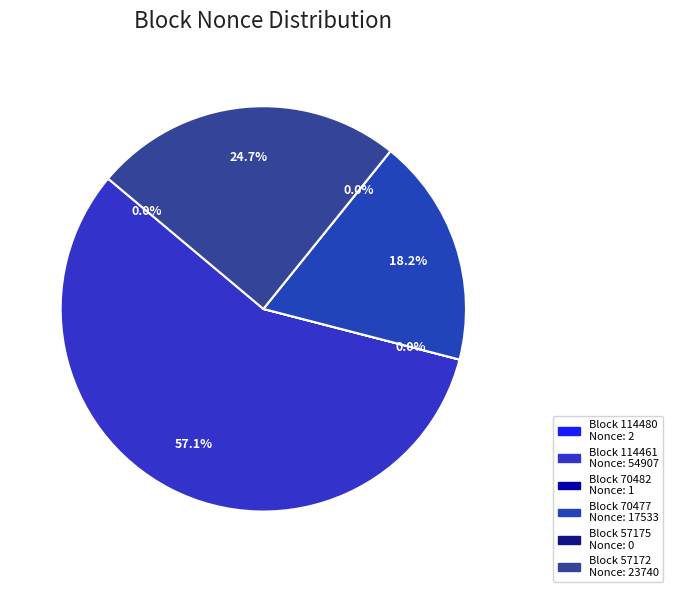

Combined, what portion of the pie is 57175 and 70477?

18.2%